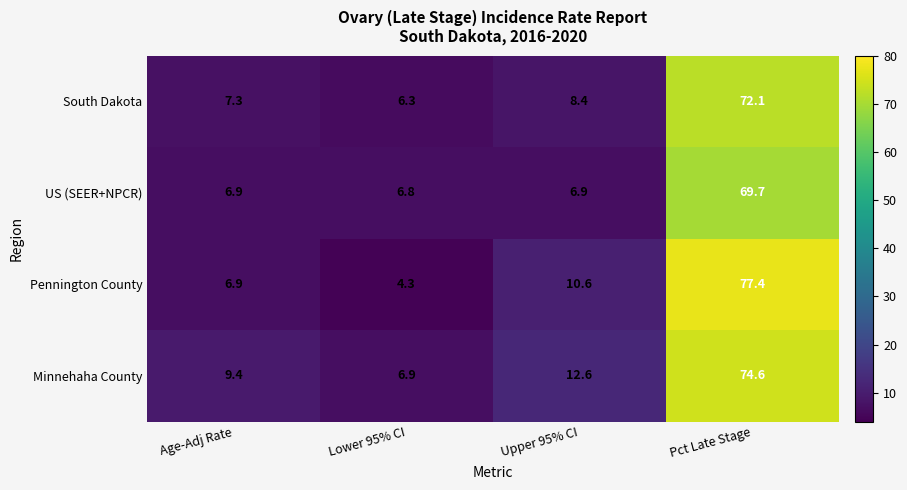

What value does the US (SEER+NPCR) series have at Pct Late Stage?

69.7